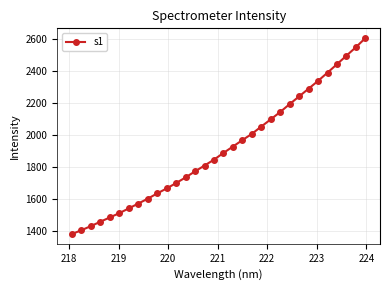

What is the smallest value displayed?

1380.1